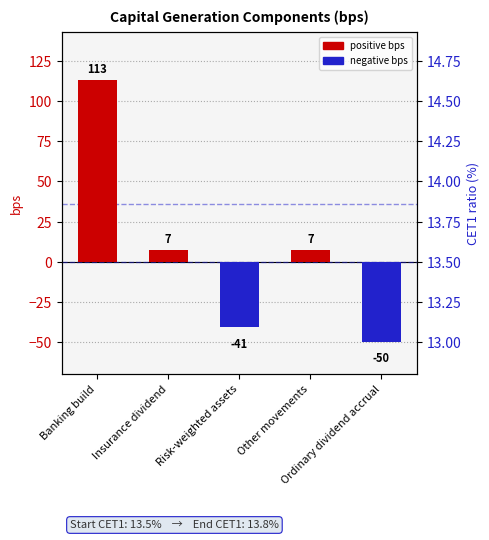

What is the minimum value shown in the chart?

-50